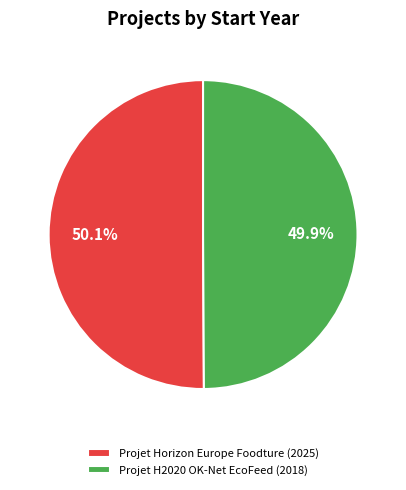

What percentage is NOT represented by Projet Horizon Europe Foodture (2025)?

49.9%